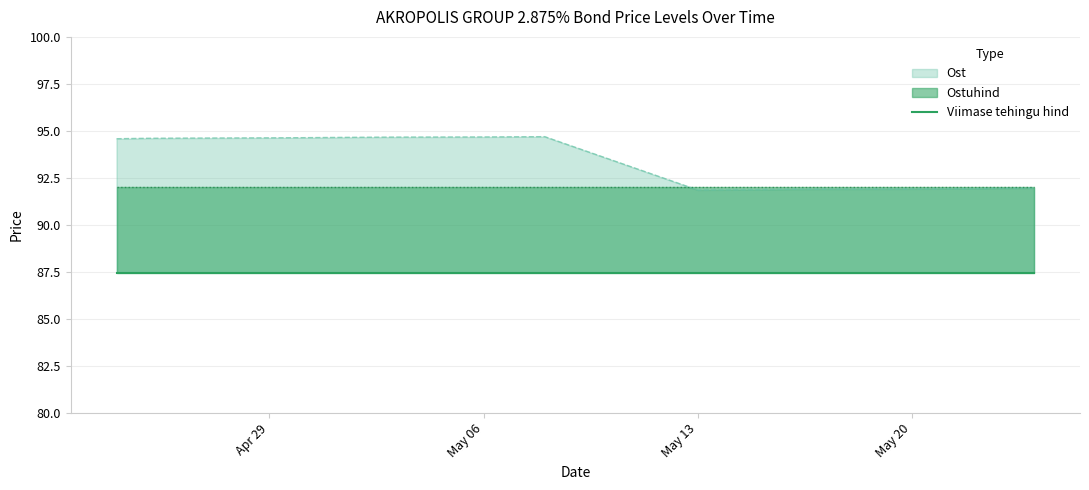

List the series in order of their peak value, highest first.

Ost, Ostuhind, Viimase tehingu hind